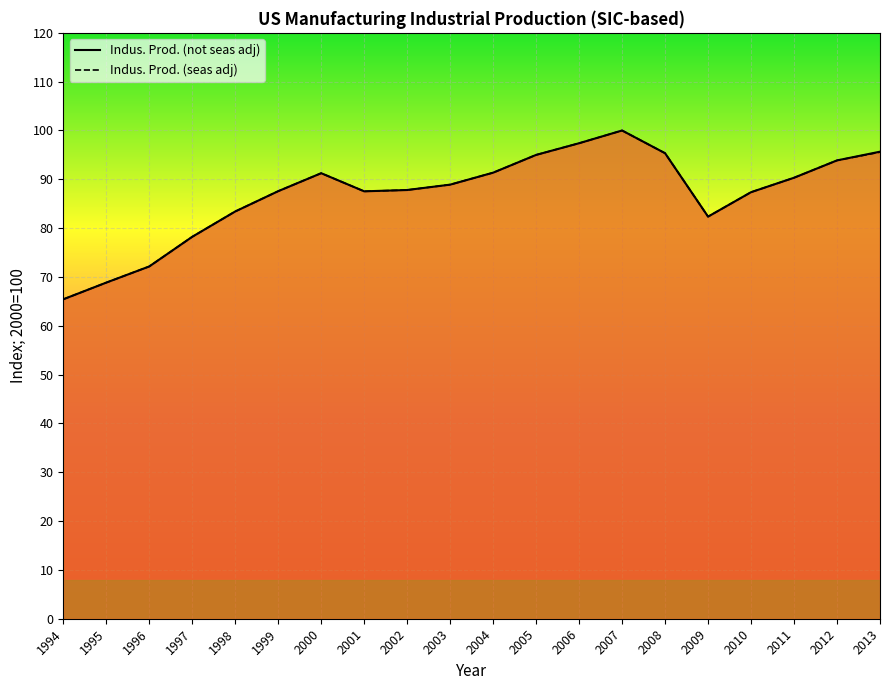

Does the chart display data point markers on the line(s)?

No